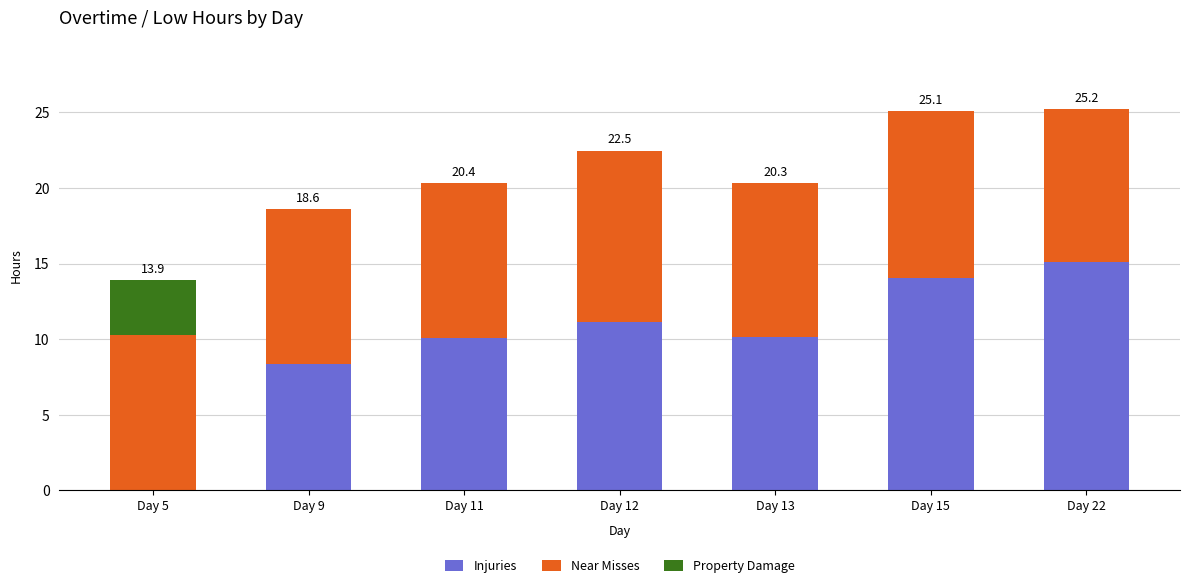

Does the chart contain stacked bars?

Yes